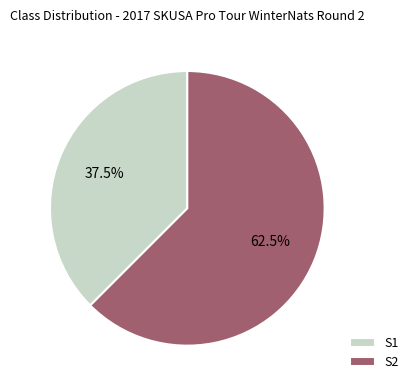

To the nearest percent, what is the difference between the largest and smallest slice percentages?

25%